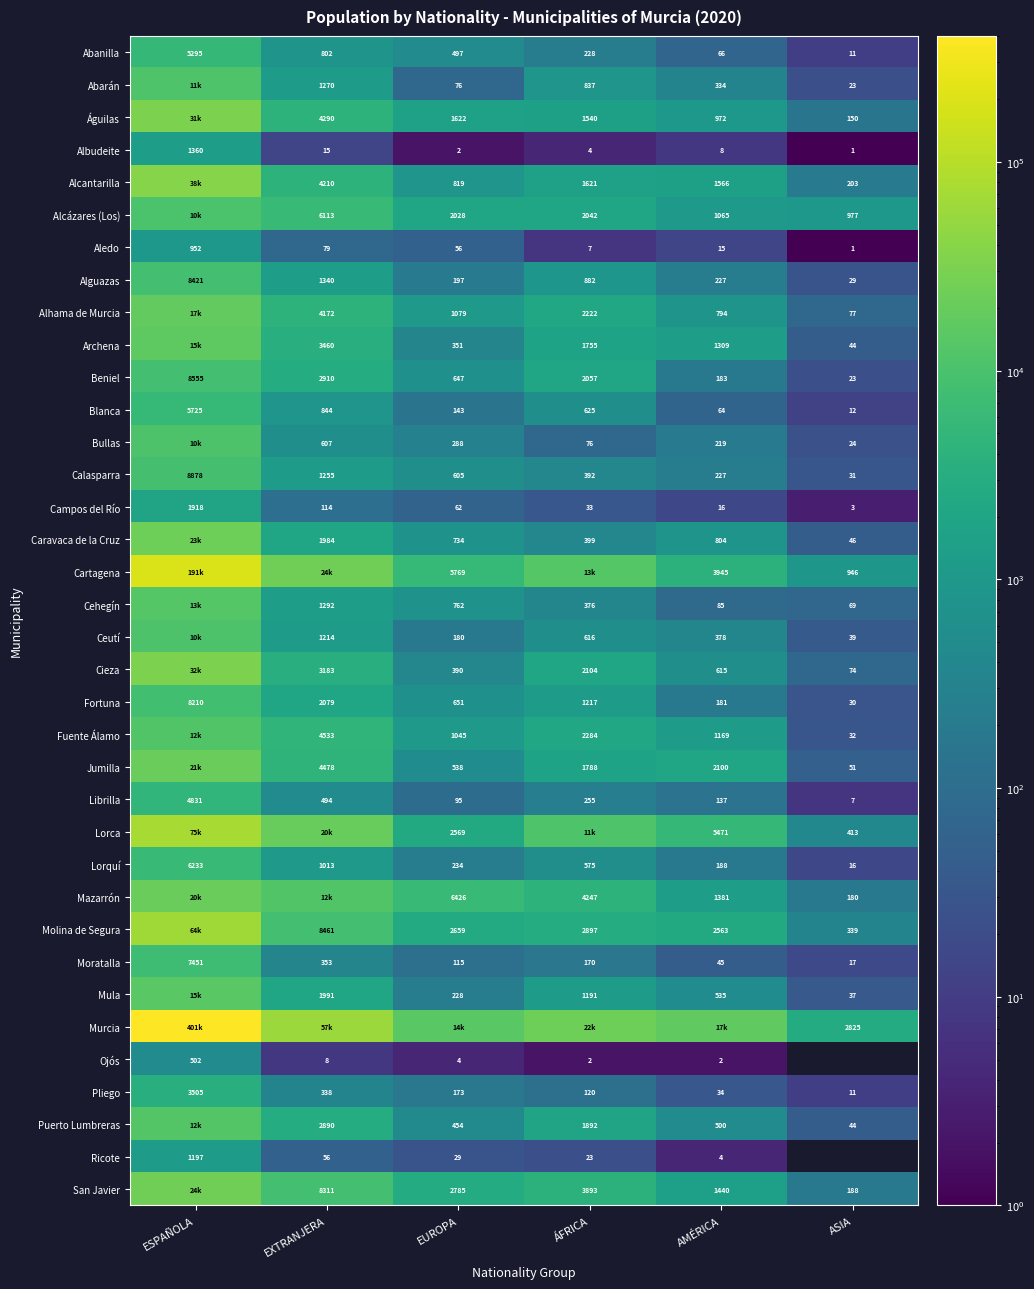

At which category is the sum across all series the highest?

ESPAÑOLA